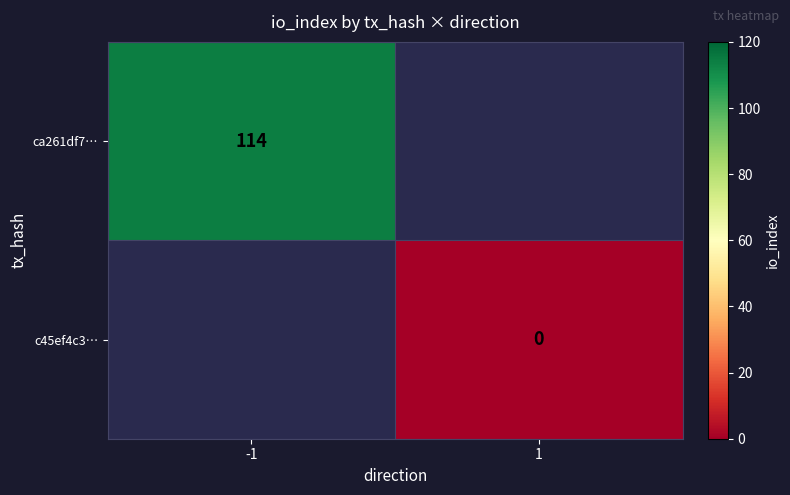

Which label corresponds to the smallest value in the chart?

1